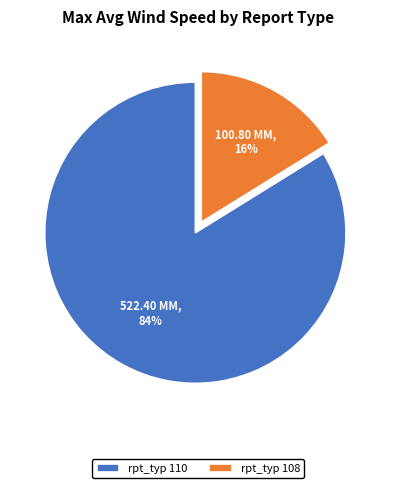

Which has a higher value, rpt_typ 110 or rpt_typ 108?

rpt_typ 110